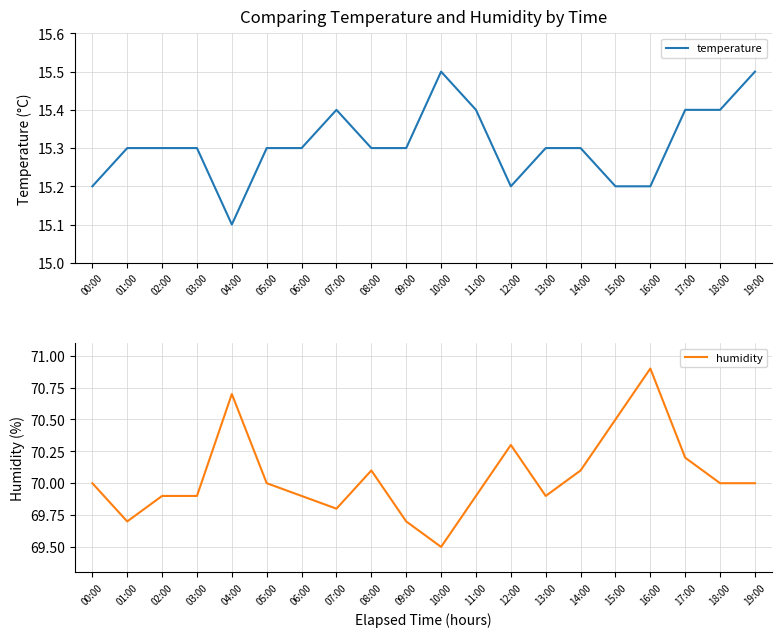

What is the highest value of the temperature series?

15.5